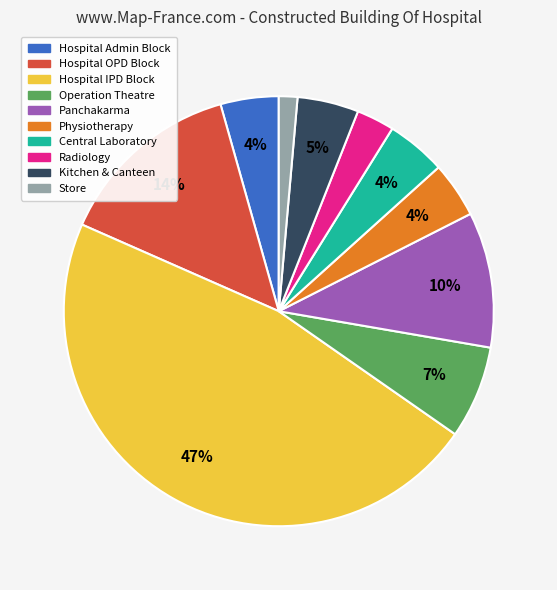

Does any single category account for the majority?

No